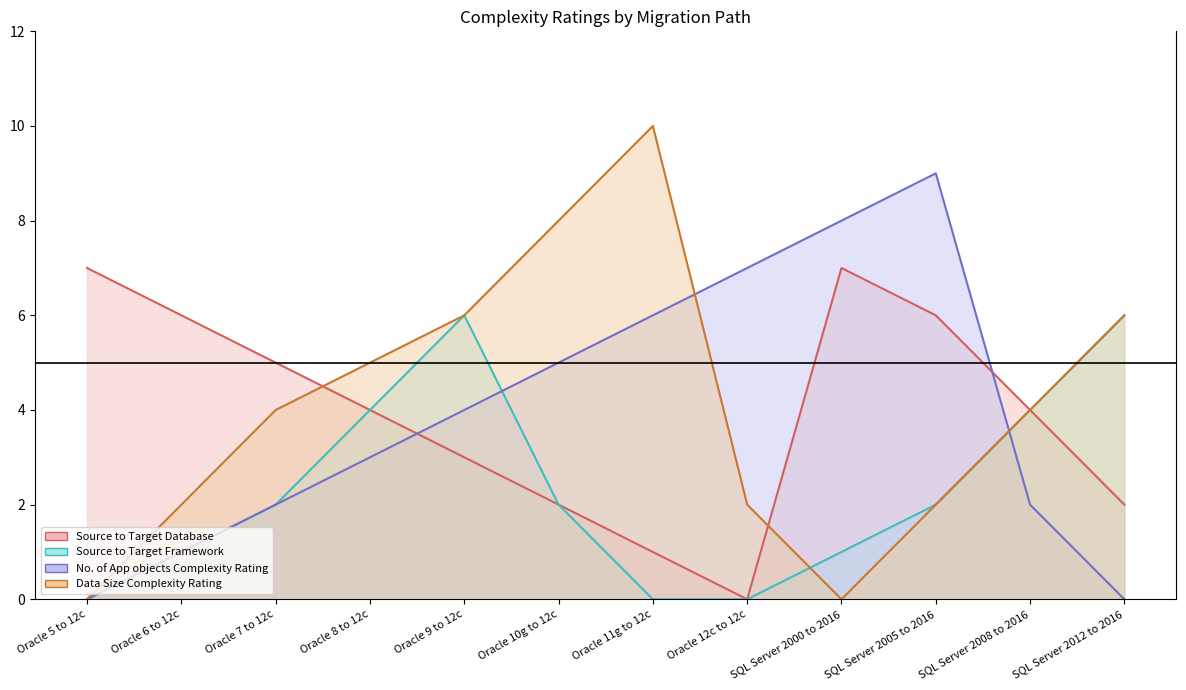

Is it true that Source to Target Framework equals 2 at Oracle 8 to 12c?

False